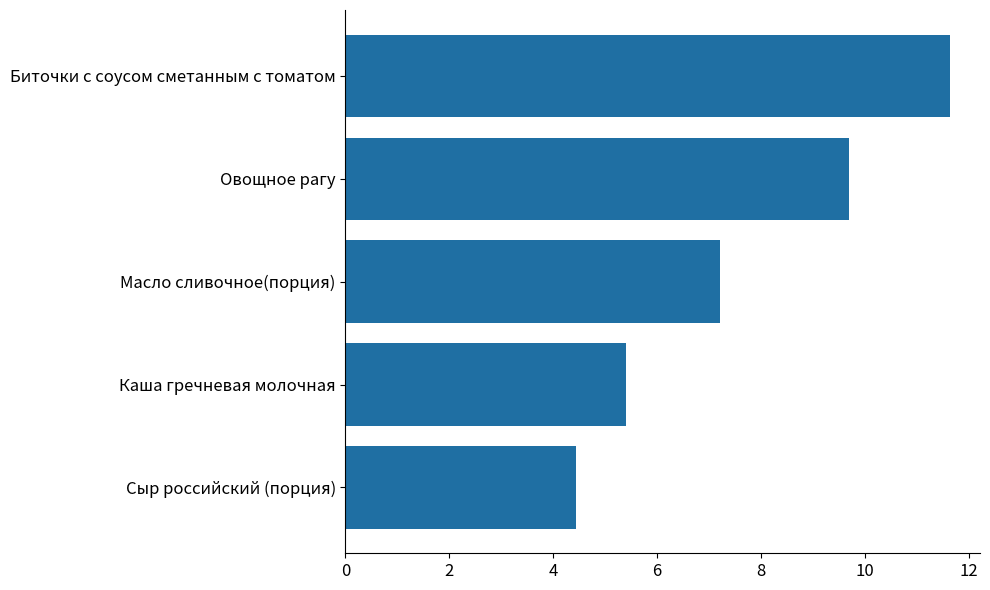

Reading top to bottom, list all the values displayed in this chart.

Биточки с соусом сметанным с томатом=11.6	Овощное рагу=9.7	Масло сливочное(порция)=7.2	Каша гречневая молочная=5.4	Сыр российский (порция)=4.4